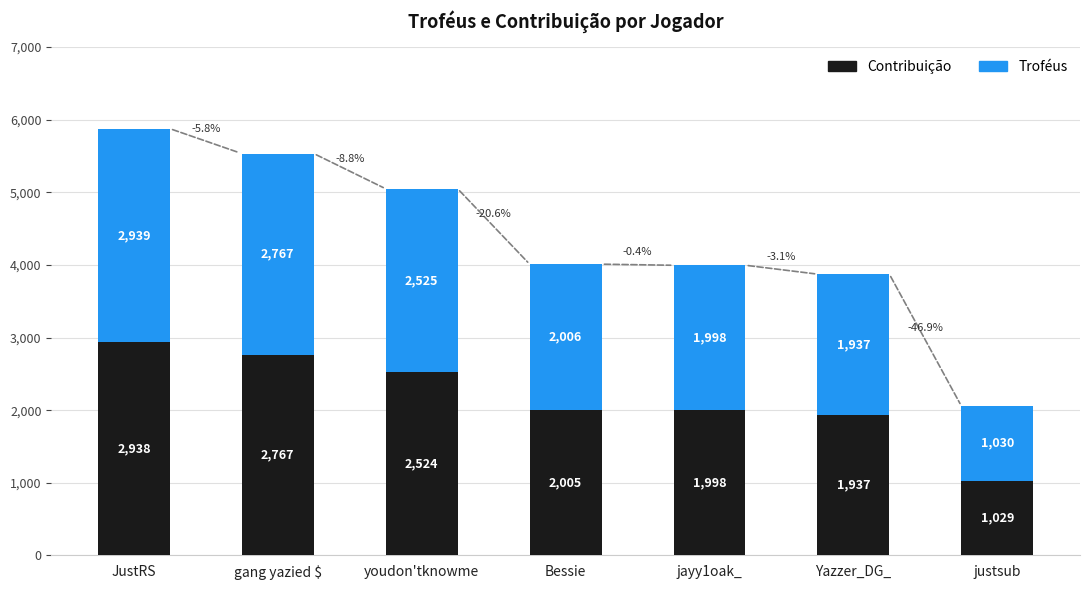

Is it true that Contribuição equals 2005 at Bessie?

True